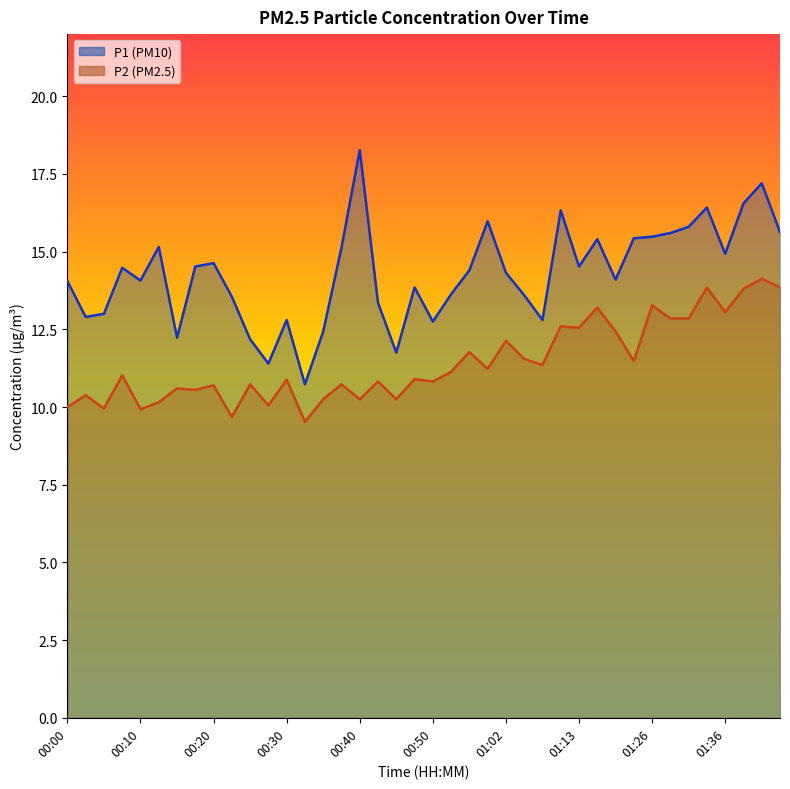

Between 00:20 and 00:30, which series saw the biggest shift?

P1